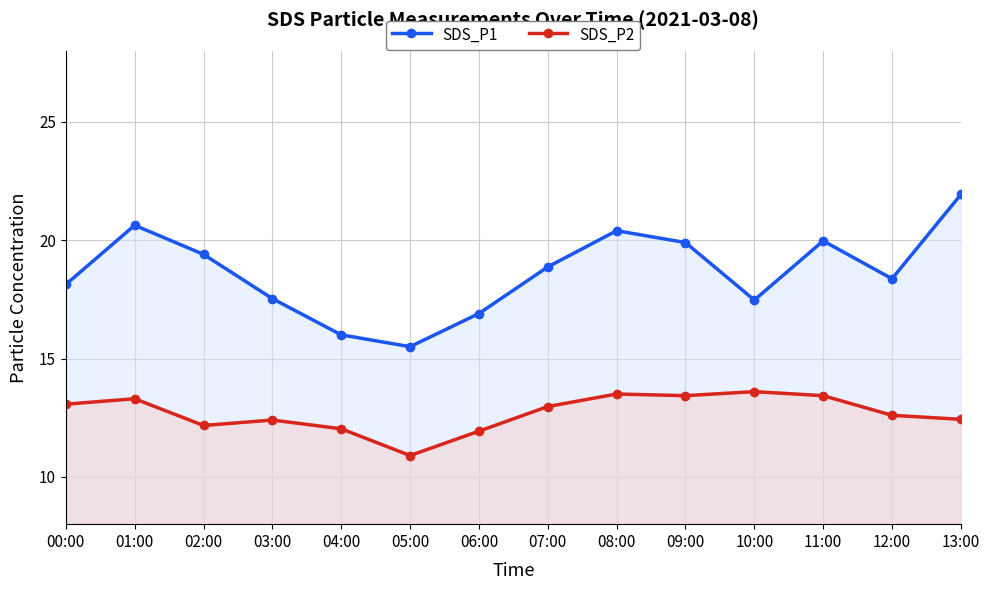

Which series has the largest total across all categories?

SDS_P1